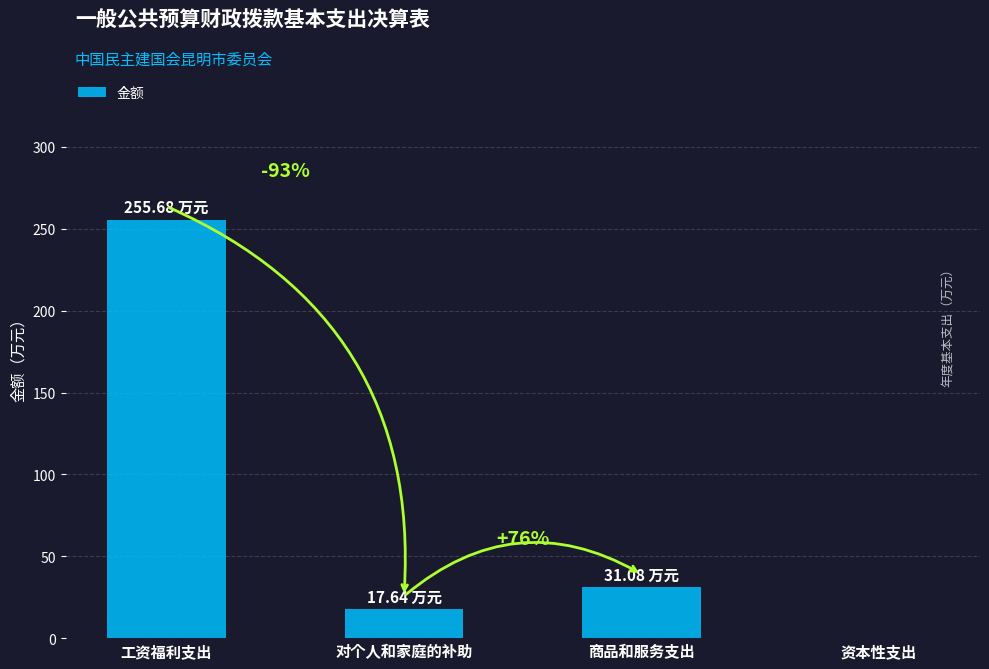

What position from the left is 资本性支出?

4